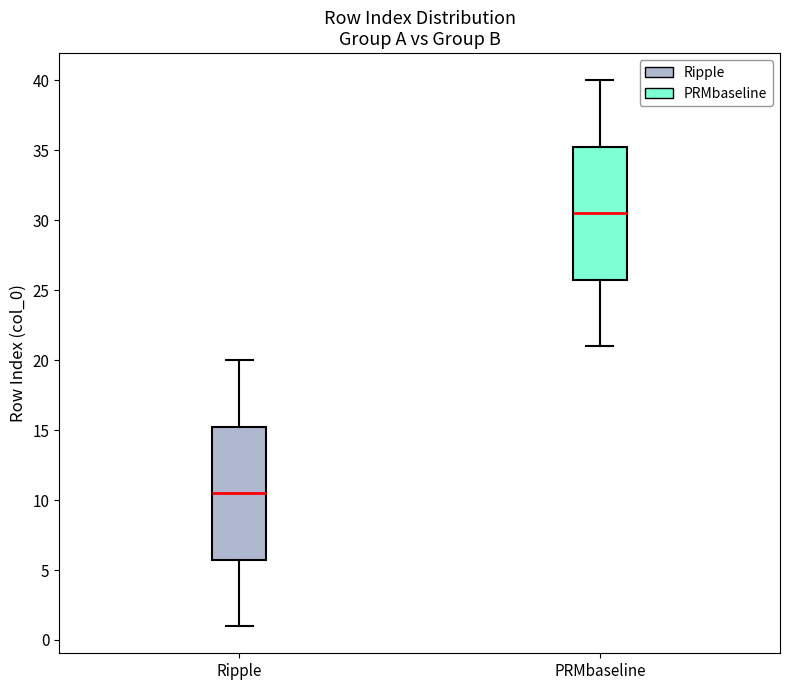

Where is the lower edge of the box for Ripple on the y-axis? The values are not printed on the chart, so give them approximately, as read against the axis.

6.0